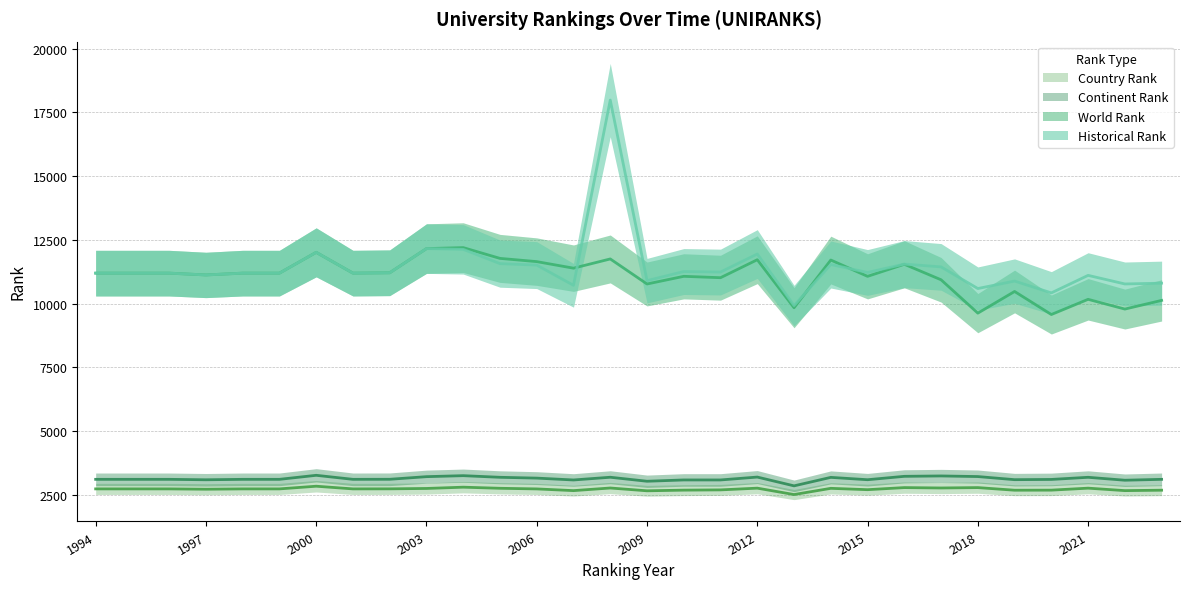

What value does the historical rank series have at 2005?

11565.0